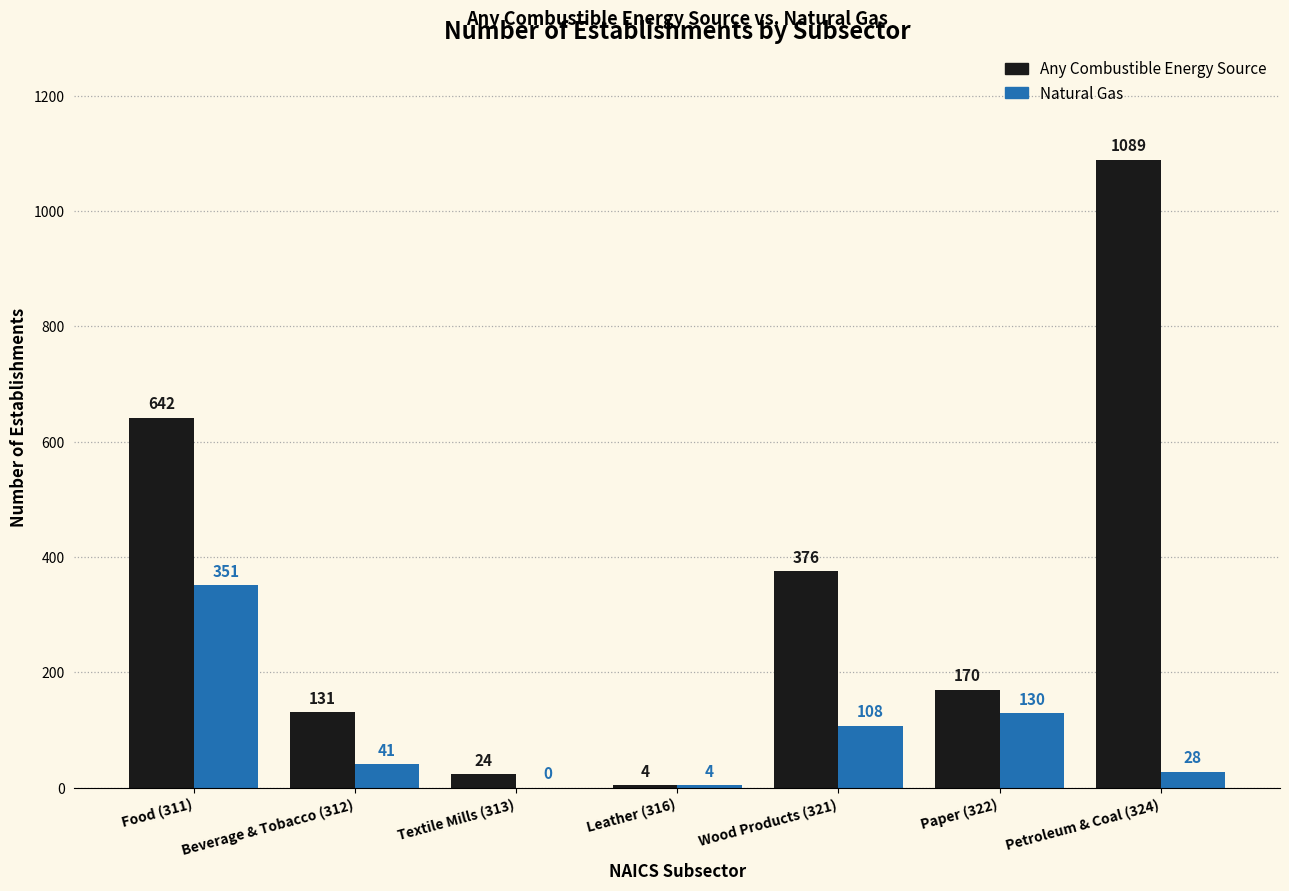

The Any Combustible Energy Source series shows 131 at Beverage & Tobacco (312). True or false?

True